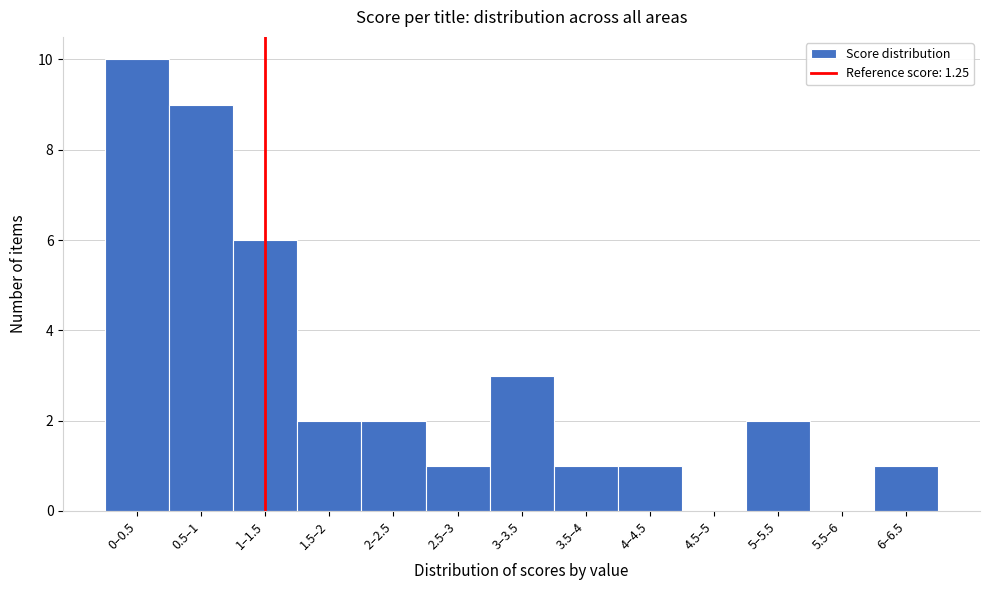

Reading right to left, extract all data points from this chart.

6–6.5=1	5.5–6=0	5–5.5=2	4.5–5=0	4–4.5=1	3.5–4=1	3–3.5=3	2.5–3=1	2–2.5=2	1.5–2=2	1–1.5=6	0.5–1=9	0–0.5=10